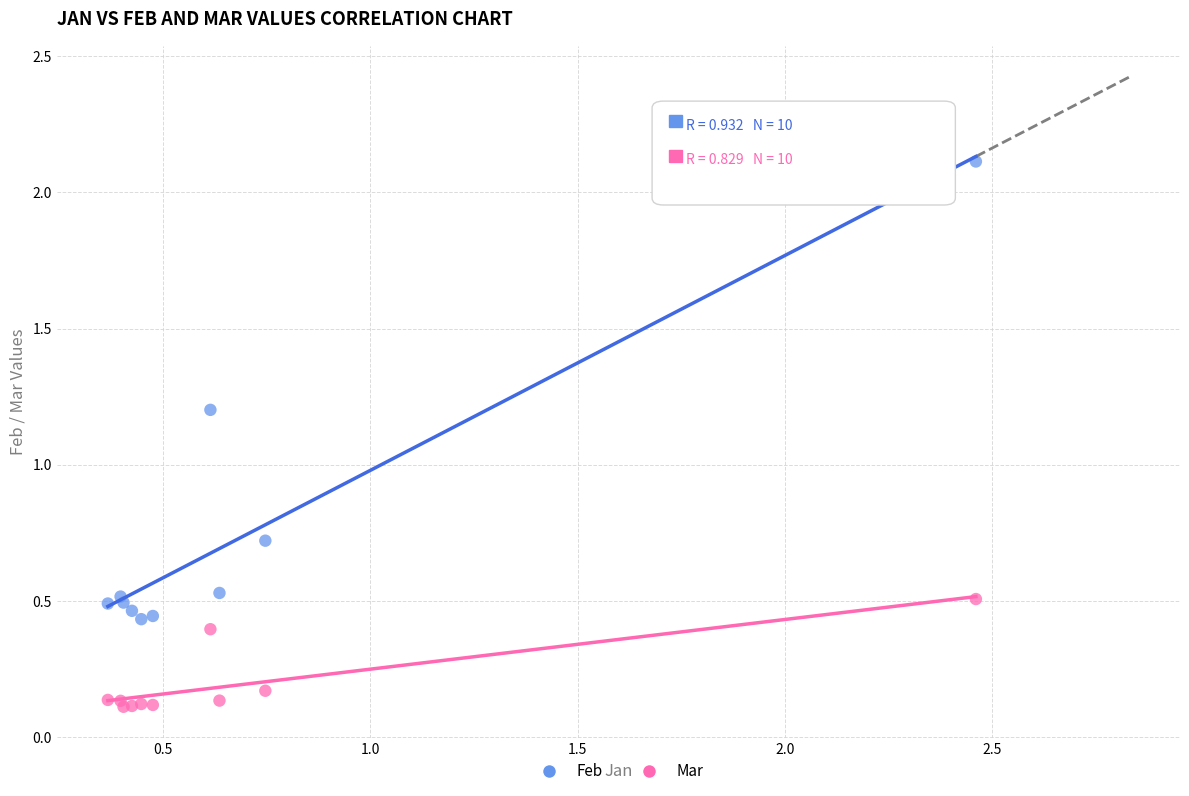

Across all series, what Y value is closest to 1?

1.2